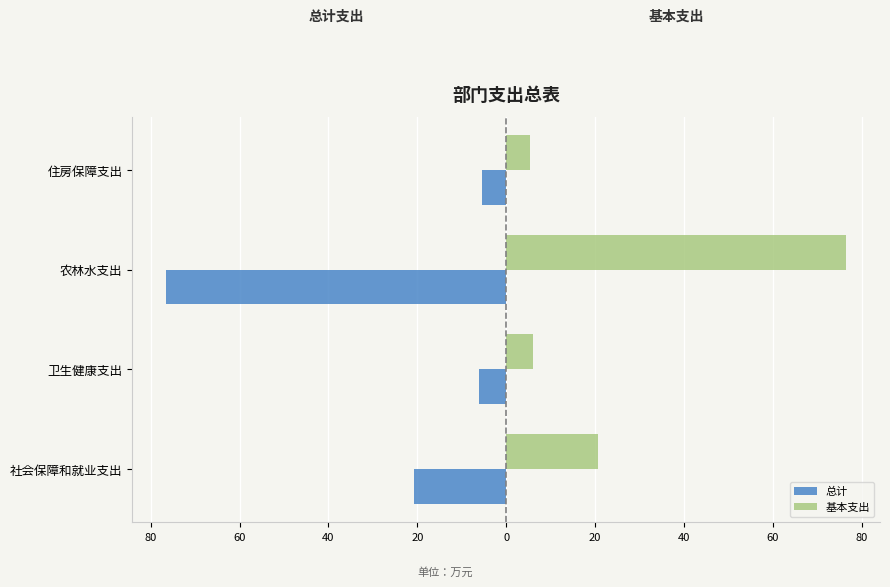

Which series has the widest spread of values?

总计